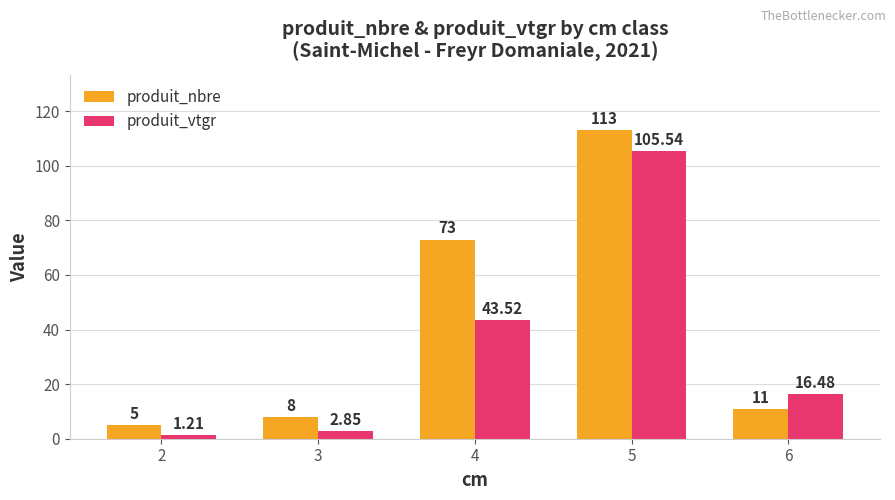

At how many categories does at least one series exceed 68?

2